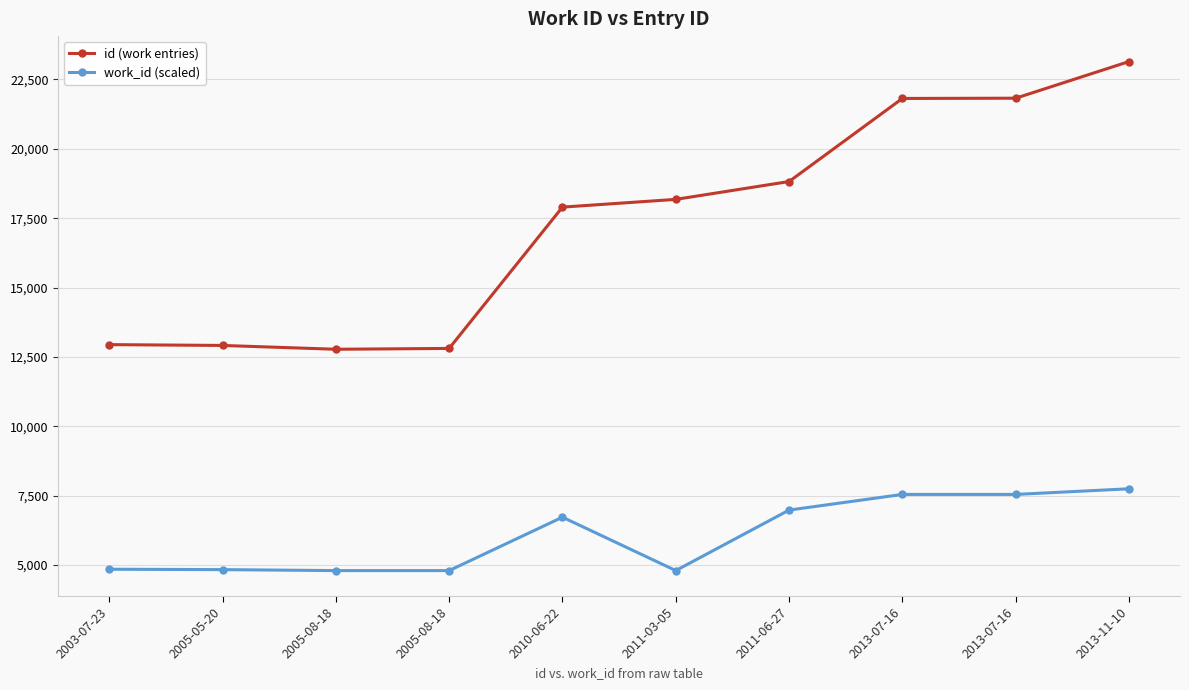

How many data points in id (work entries) are less than 18179?

5